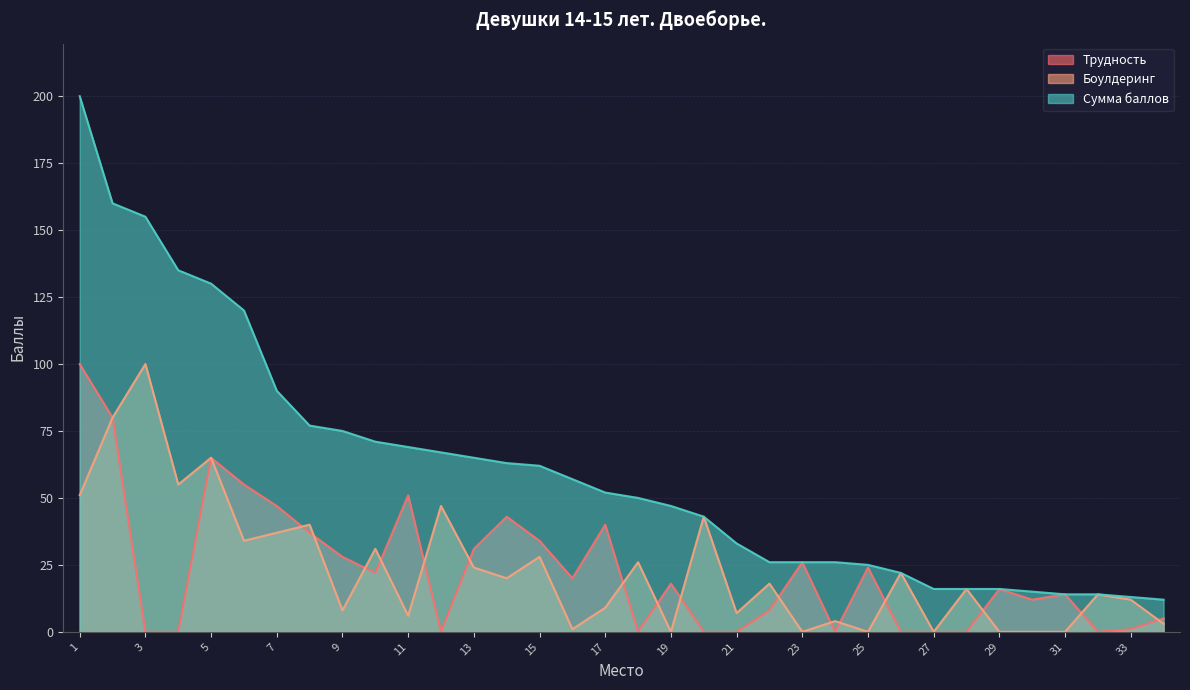

List the series in order of their peak value, lowest first.

Трудность, Боулдеринг, Сумма баллов